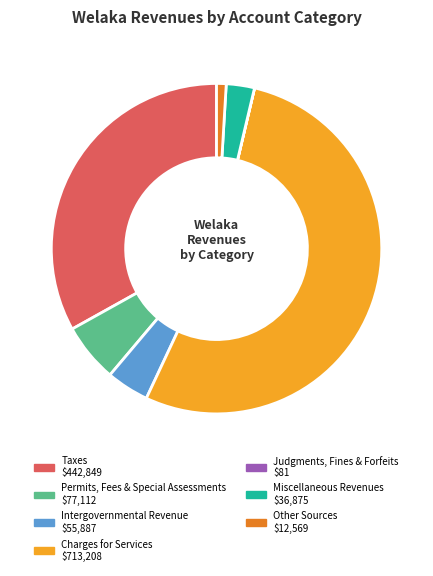

What is the largest slice in the pie chart?

Charges for Services